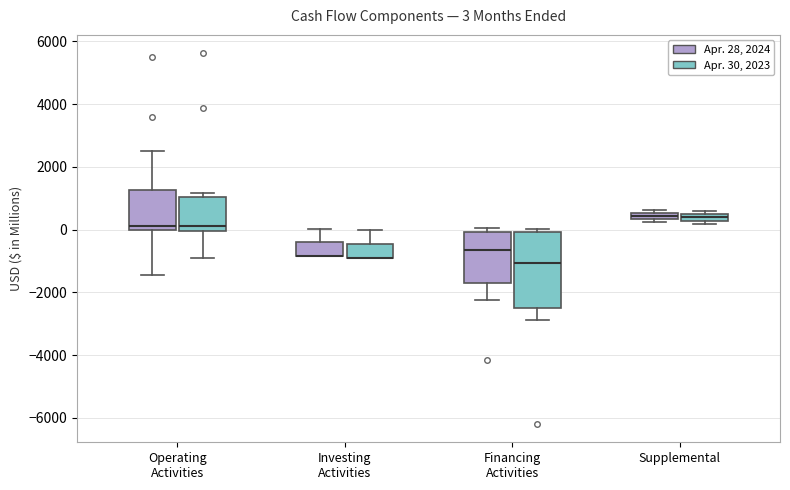

Comparing the boxes themselves (not the whiskers), which one is the tallest?

Financing Activities (Apr. 30, 2023)